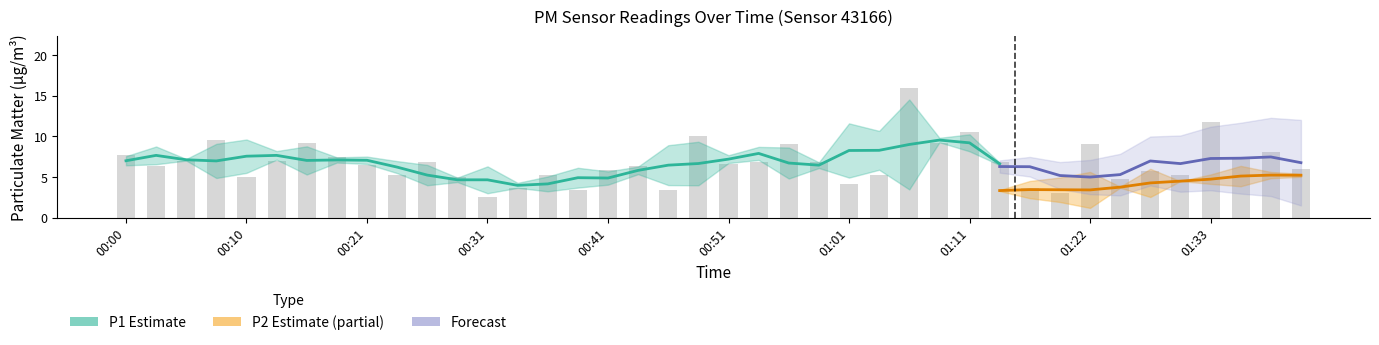

What position from the left is 01:22?

33